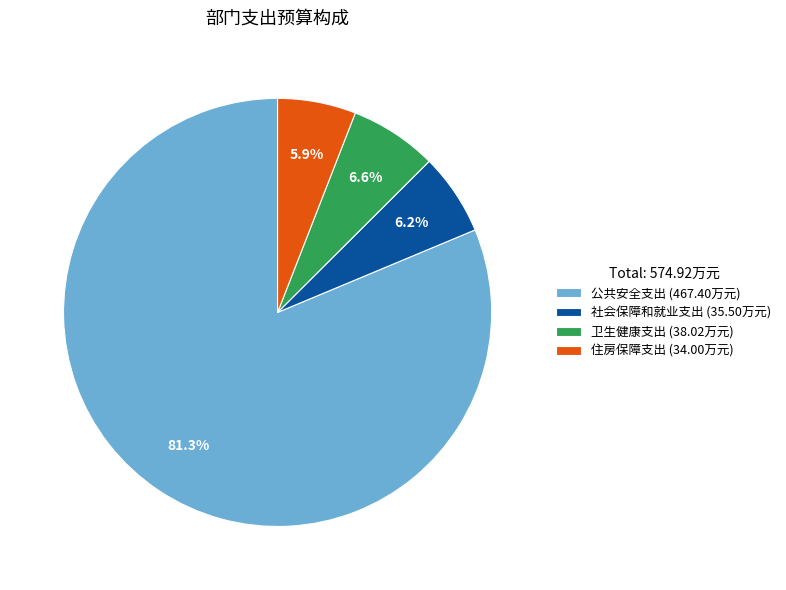

The 卫生健康支出 slice represents 1% of the pie. True or false?

False